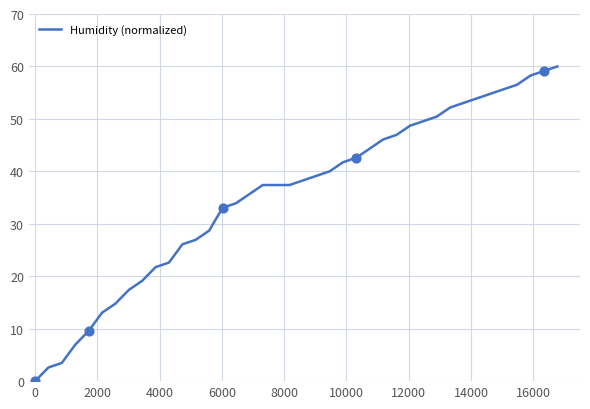

What is the difference between the maximum and minimum values?

60.0